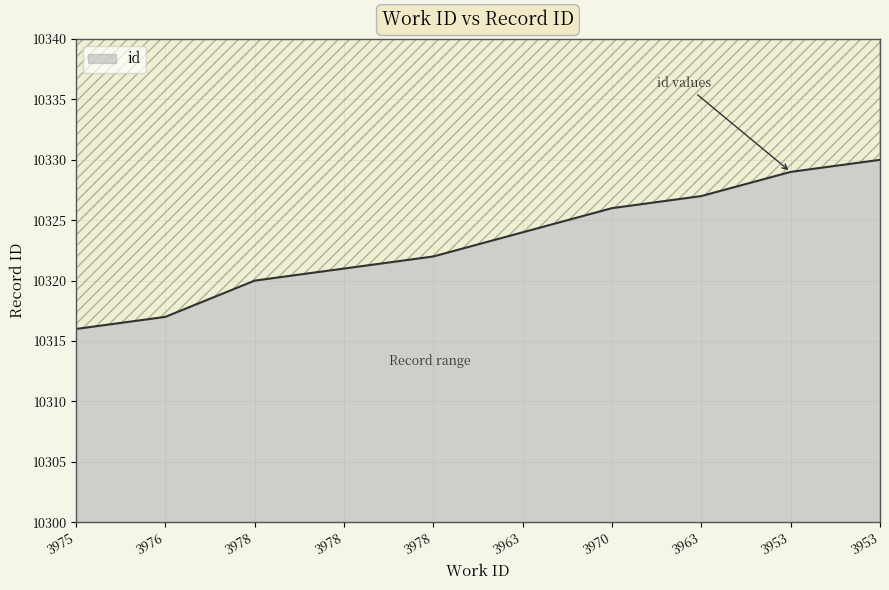

Does the chart have visible grid lines?

Yes